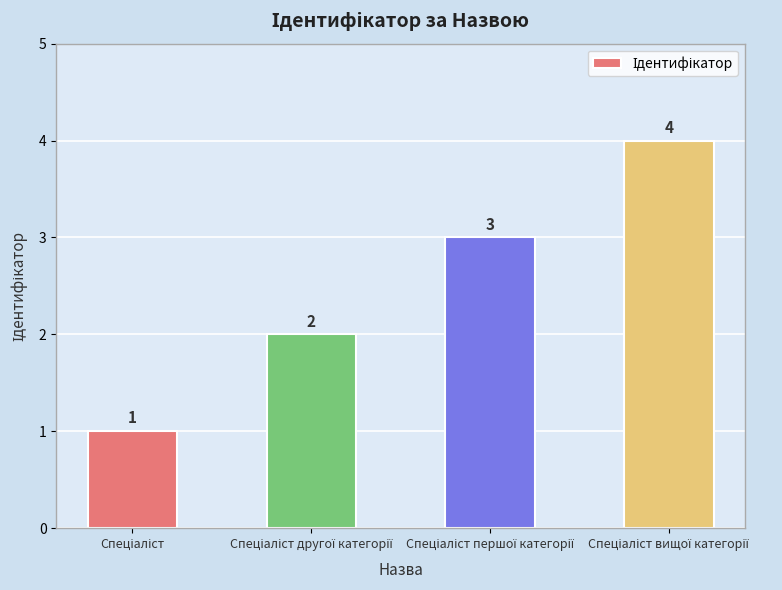

What is the value of the 1st bar from the left?

1